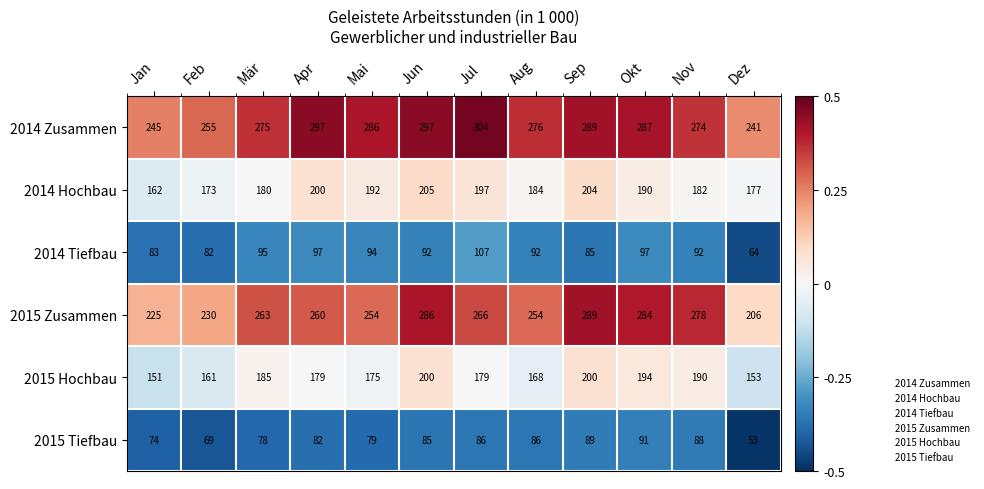

At Apr, list the series in order from largest to smallest.

2014 Zusammen, 2015 Zusammen, 2014 Hochbau, 2015 Hochbau, 2014 Tiefbau, 2015 Tiefbau